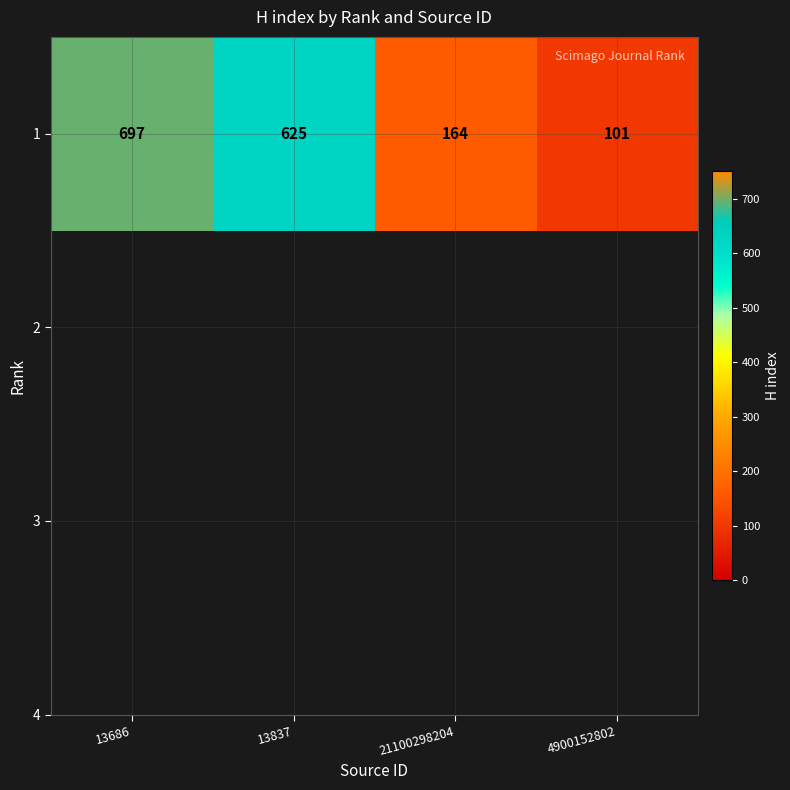

Is it true that the value at 13837 is 625?

True